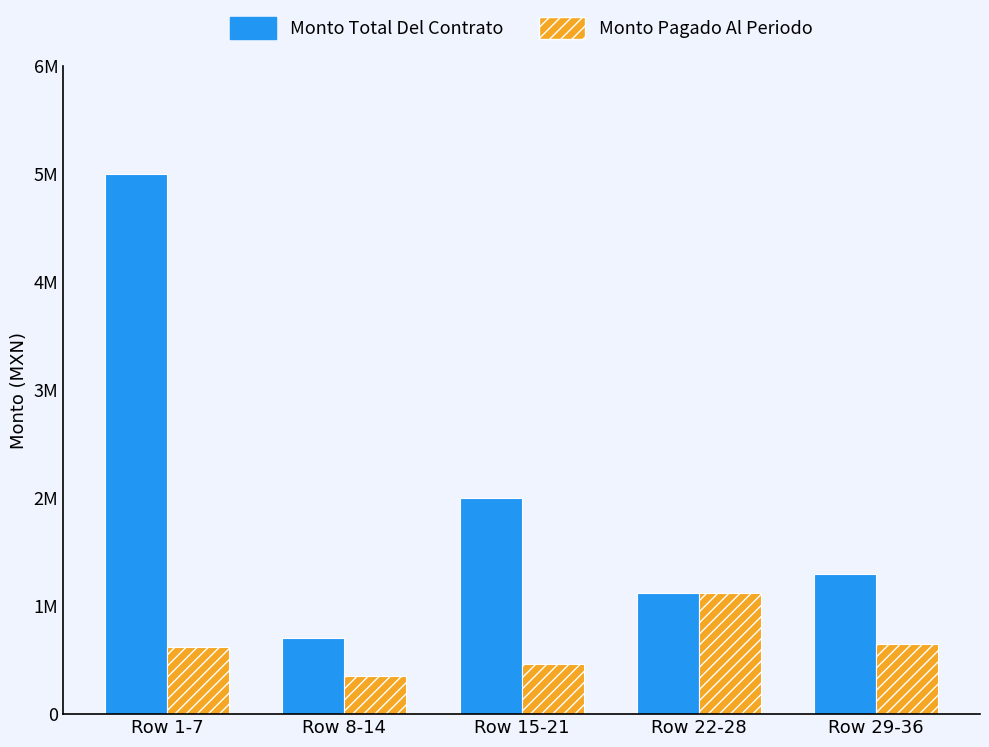

What are all the series names shown in the legend?

Monto Total Del Contrato, Monto Pagado Al Periodo